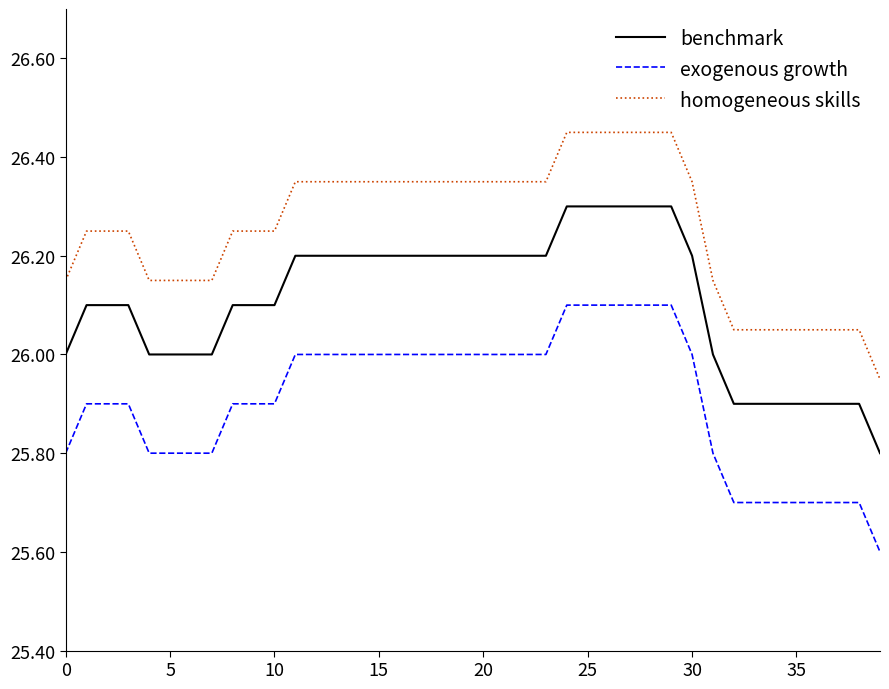

What is the difference between the maximum and minimum values in the exogenous growth series?

0.5